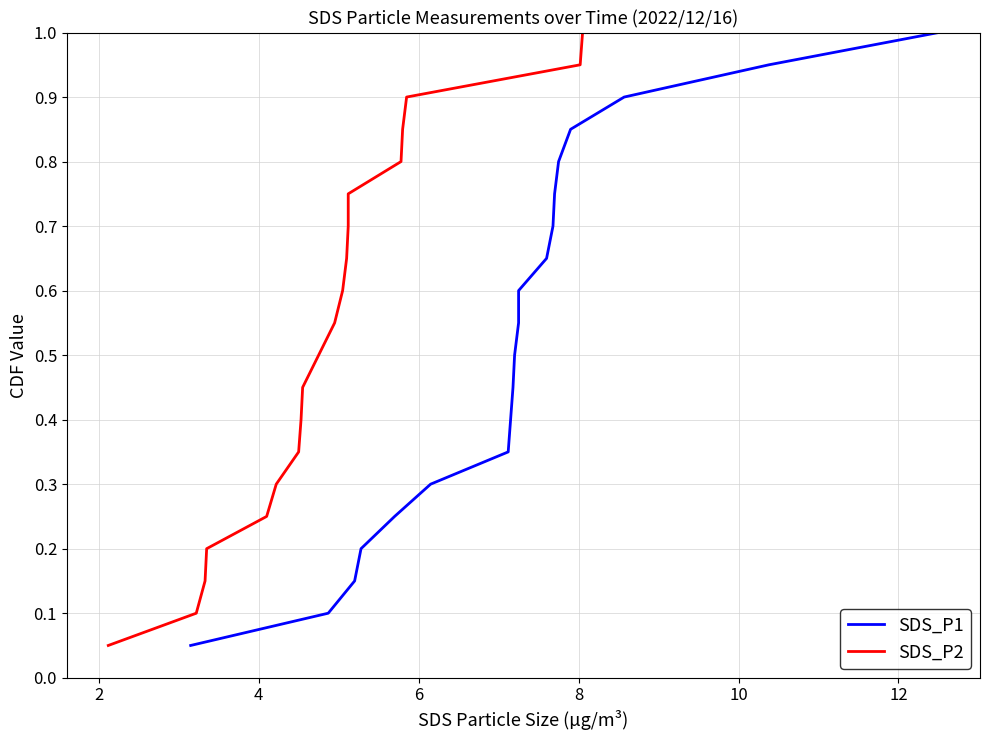

Which series has the largest total across all categories?

SDS_P1